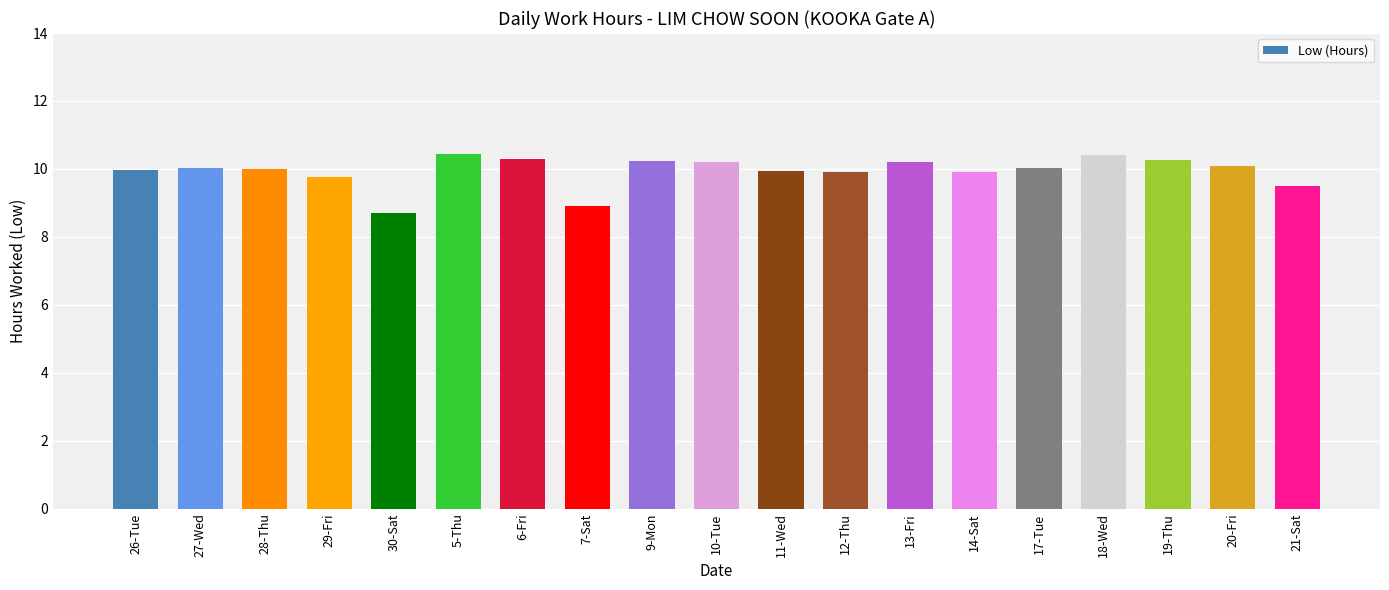

What is the average value?

9.9